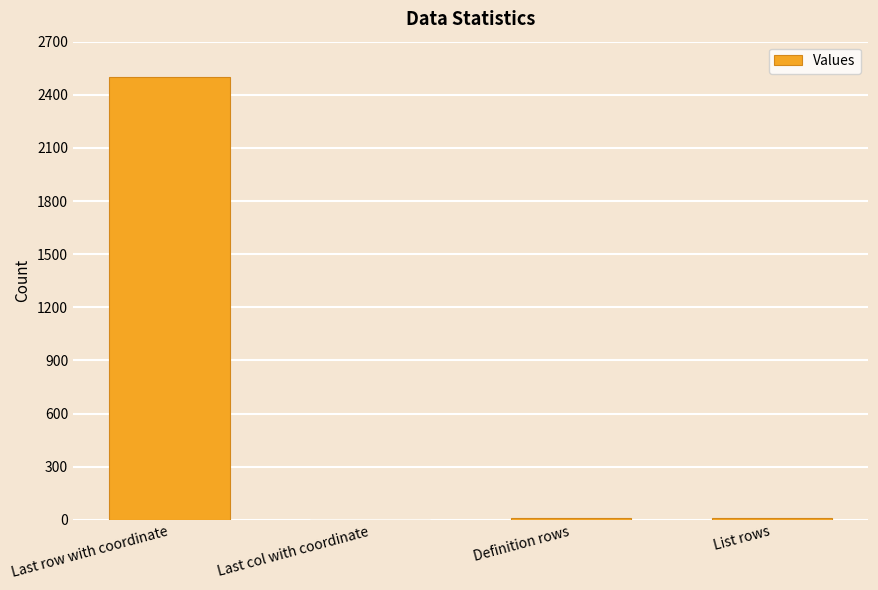

At which category does the chart reach its peak across all series?

Last row with coordinate